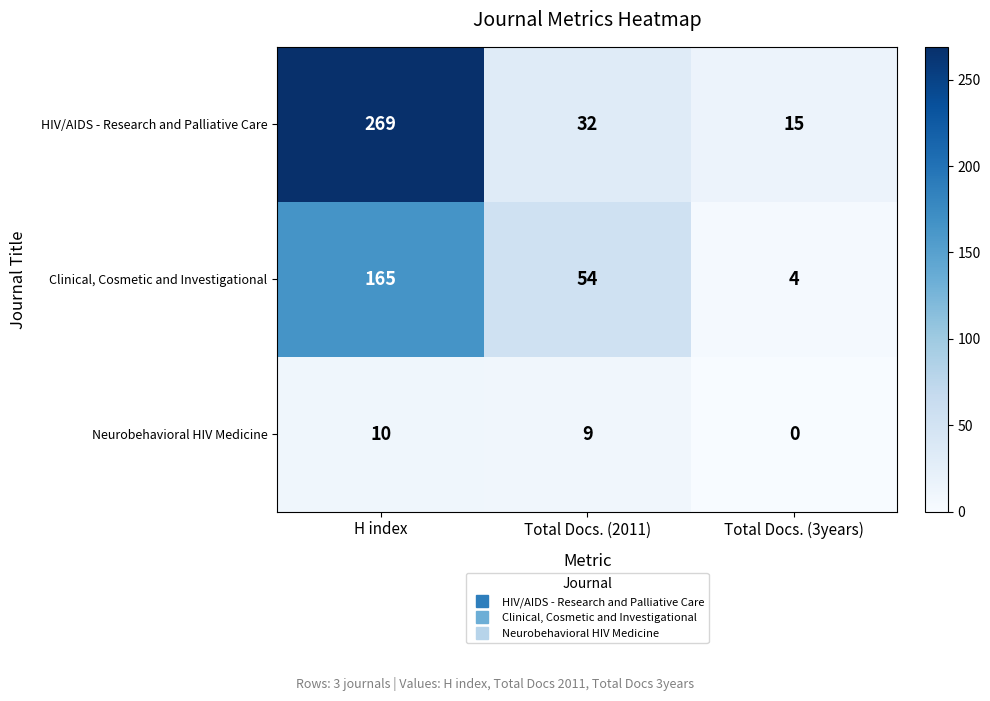

List the series in order of their peak value, lowest first.

Neurobehavioral HIV Medicine, Clinical, Cosmetic and Investigational, HIV/AIDS - Research and Palliative Care